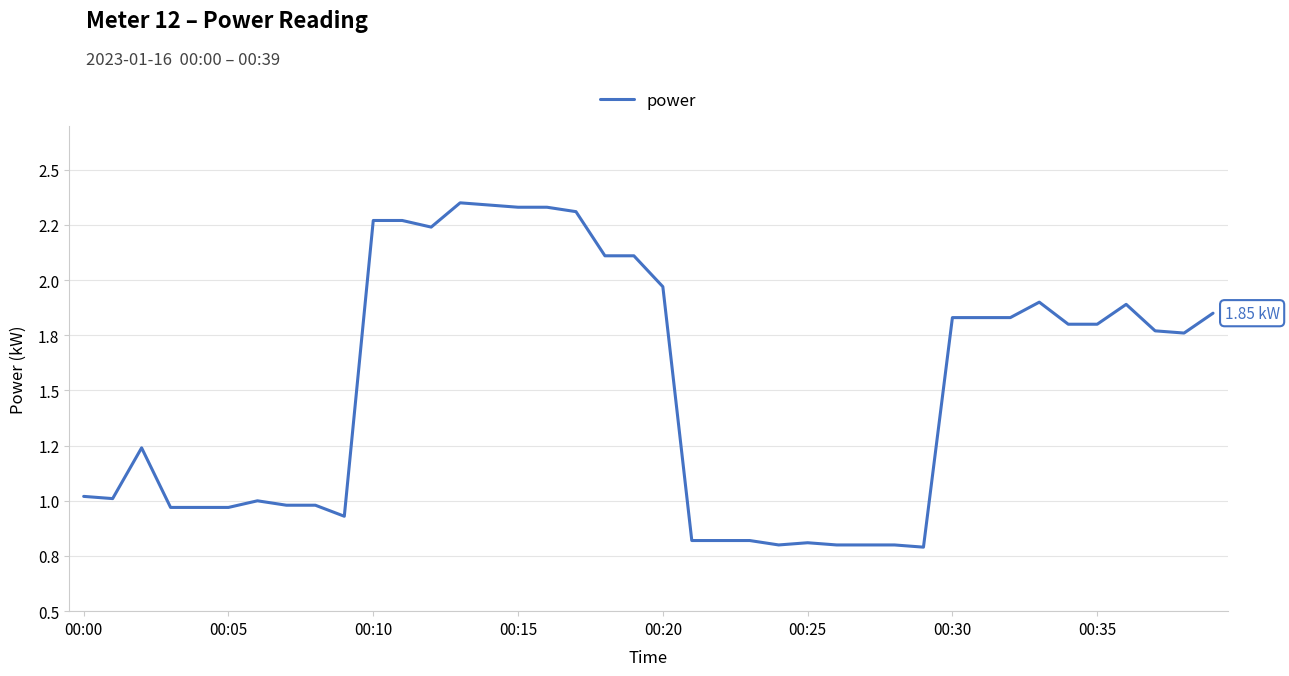

How many categories are shown in the chart?

40